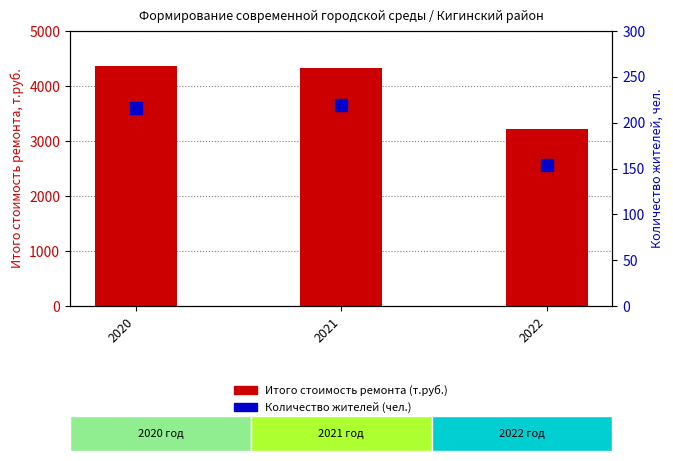

Which series has the largest total across all categories?

Итого стоимость ремонта (т.руб.)